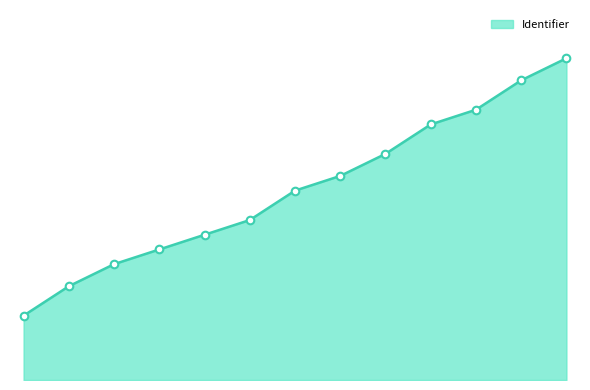

Does the chart have visible grid lines?

No